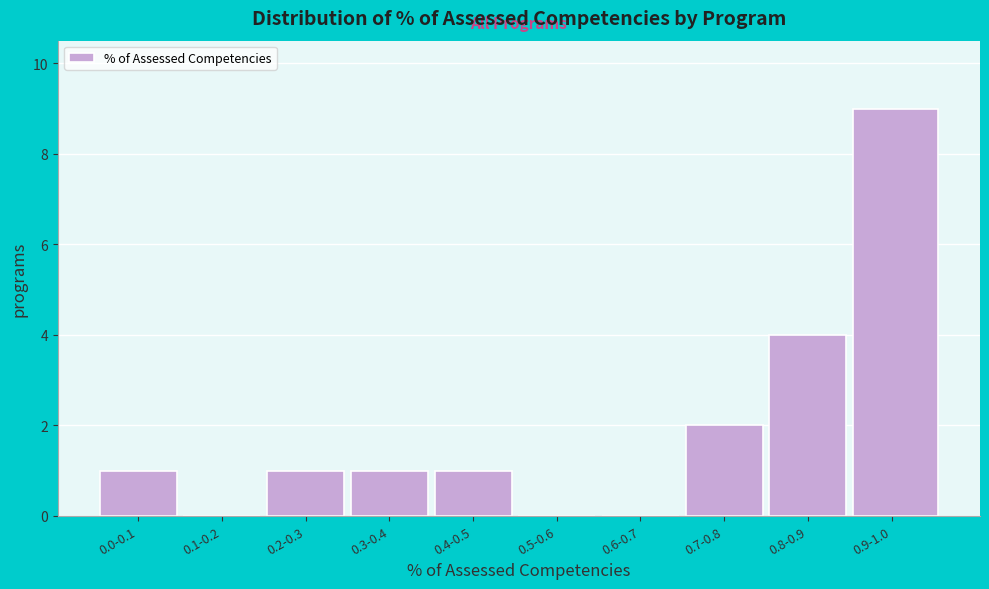

Reading left to right, transcribe all the data shown in this chart.

0.0-0.1=1	0.1-0.2=0	0.2-0.3=1	0.3-0.4=1	0.4-0.5=1	0.5-0.6=0	0.6-0.7=0	0.7-0.8=2	0.8-0.9=4	0.9-1.0=9